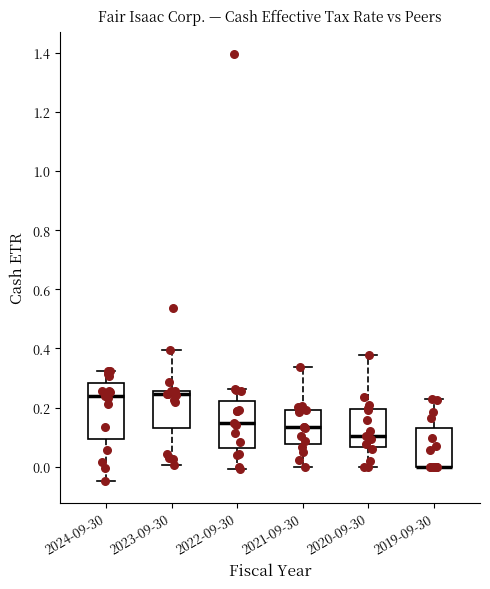

Reading left to right, transcribe this box plot: for each box, give where its median line is, the range the box spans, and where its two whiskers end, as read against the y-axis. The values are not printed on the chart, so give them approximately, as read against the axis.

2024-09-30: median 0.24, box 0.10 to 0.28, whiskers -0.04 to 0.32
2023-09-30: median 0.24, box 0.14 to 0.26, whiskers 0.00 to 0.40
2022-09-30: median 0.14, box 0.06 to 0.22, whiskers 0.00 to 0.26
2021-09-30: median 0.14, box 0.08 to 0.20, whiskers 0.00 to 0.34
2020-09-30: median 0.10, box 0.06 to 0.20, whiskers 0.00 to 0.38
2019-09-30: median 0.00 (drawn on the box's lower edge), box 0.00 to 0.14, whiskers 0.00 to 0.22